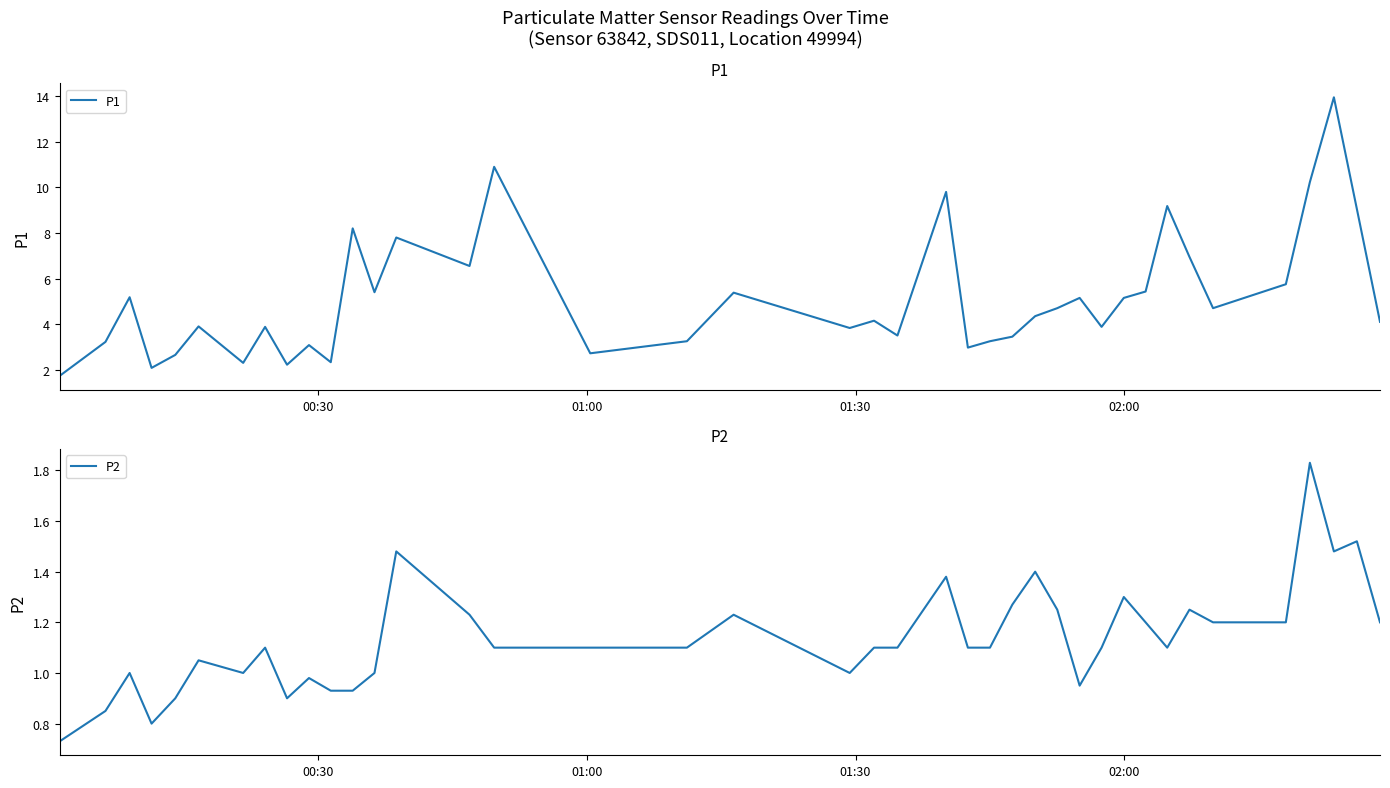

Count the number of data series in this chart.

2